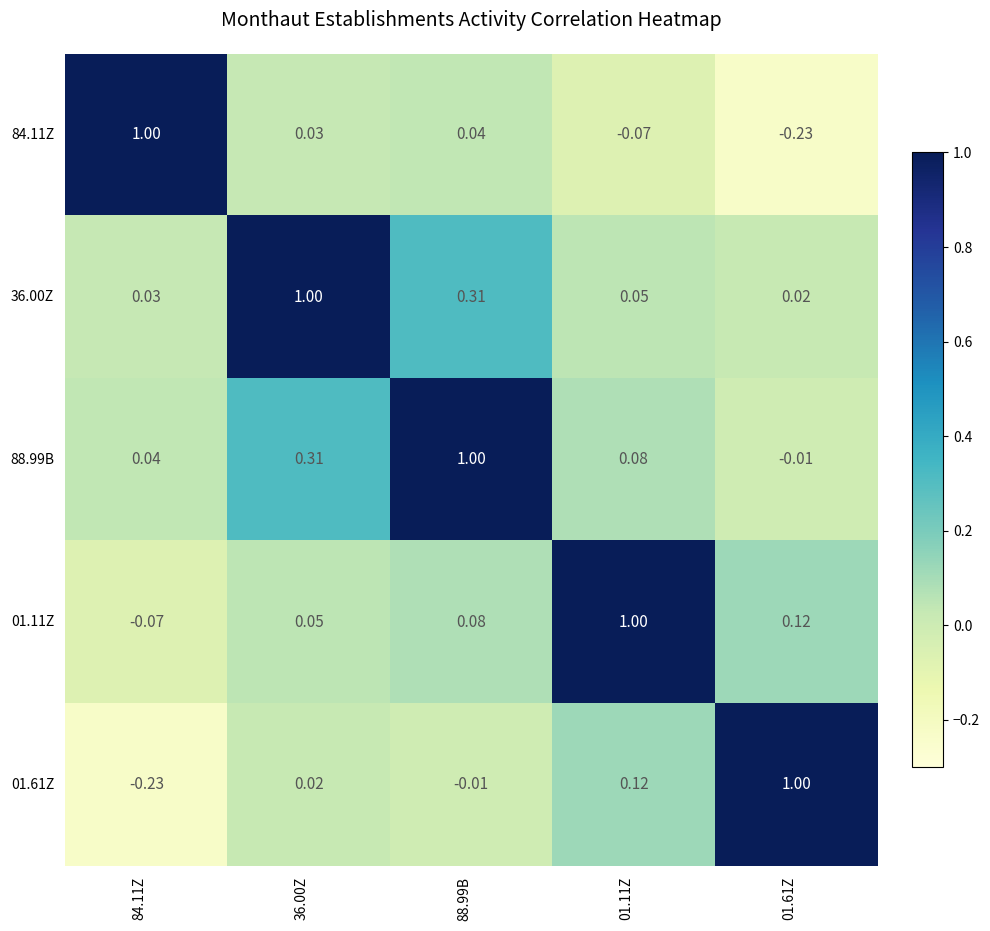

Is the value of 84.11Z at 01.61Z greater than the value of 01.11Z at 01.61Z?

No